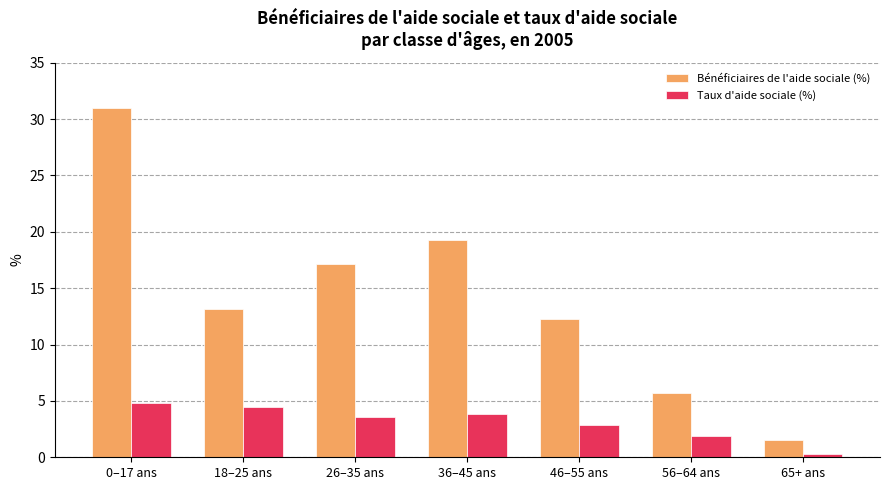

How many values in the Bénéficiaires de l'aide sociale (%) series are below 13?

3